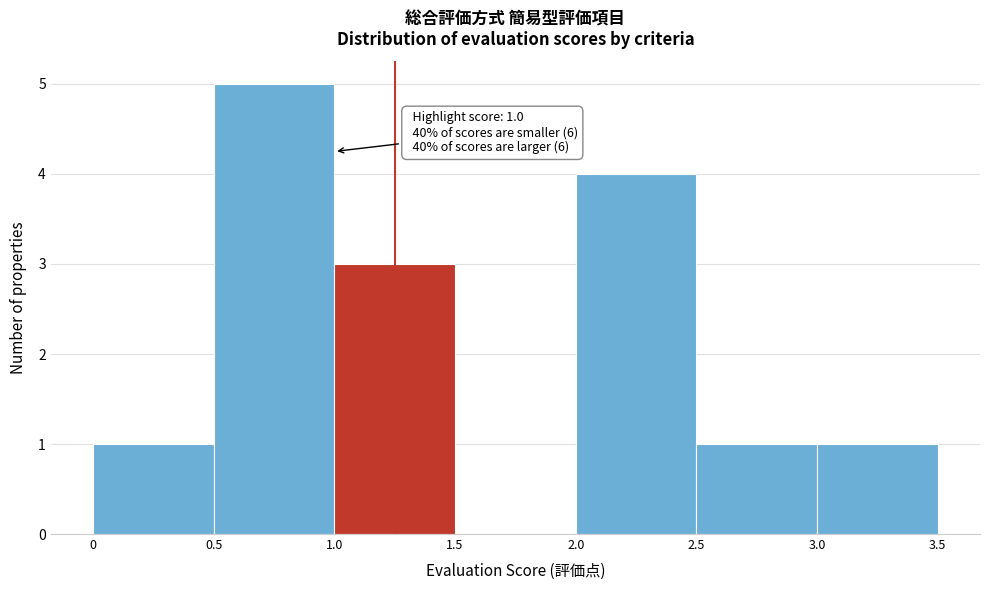

Over which range of the x-axis is the bar tallest?

0.5 to 1.0